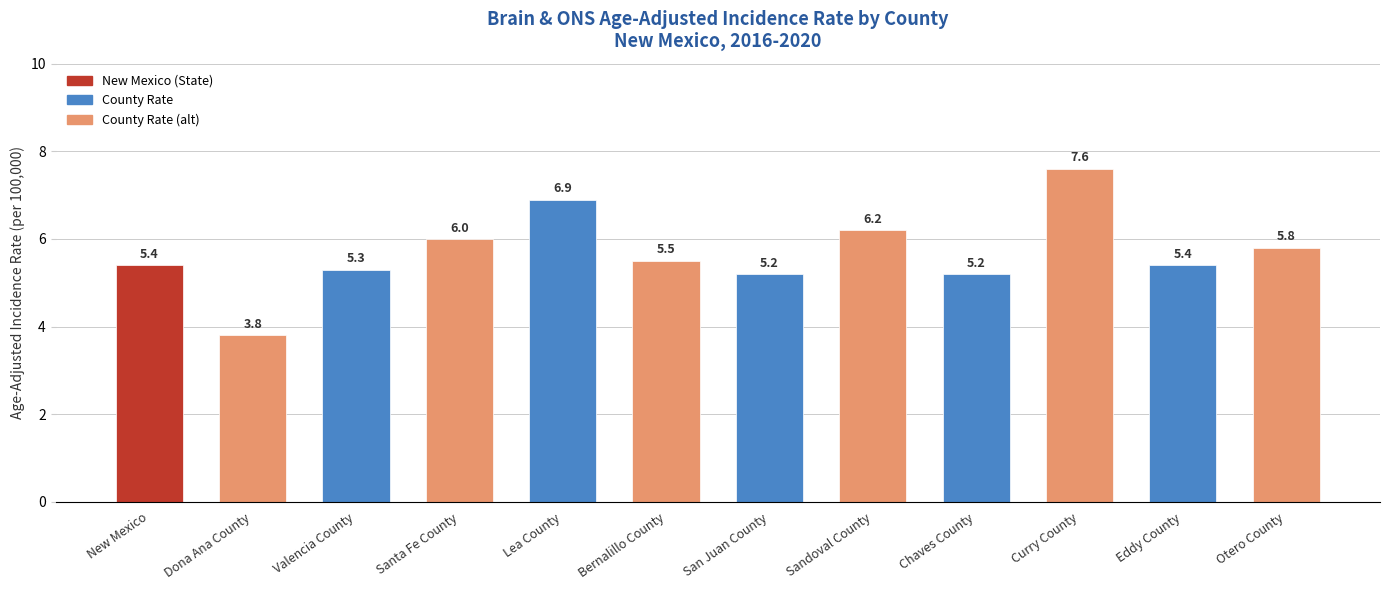

Reading left to right, what are all the values shown in this chart?

5.4	3.8	5.3	6.0	6.9	5.5	5.2	6.2	5.2	7.6	5.4	5.8